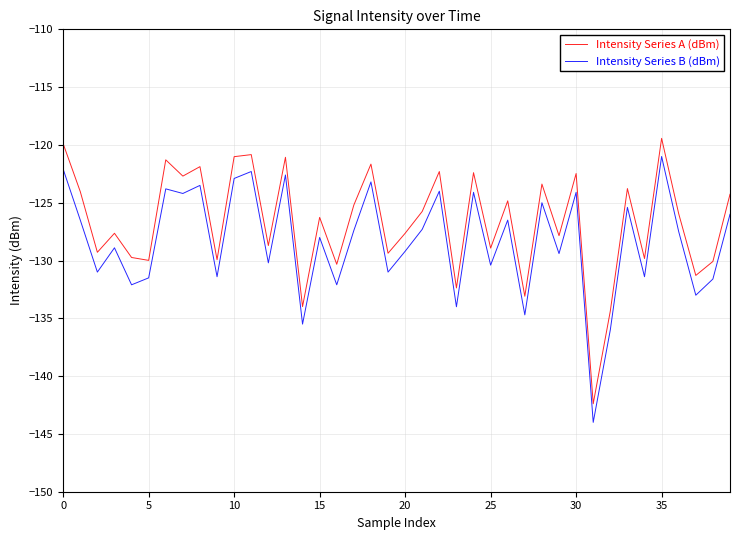

True or false: Intensity Series A (dBm) and Intensity Series B (dBm) intersect in this chart.

False